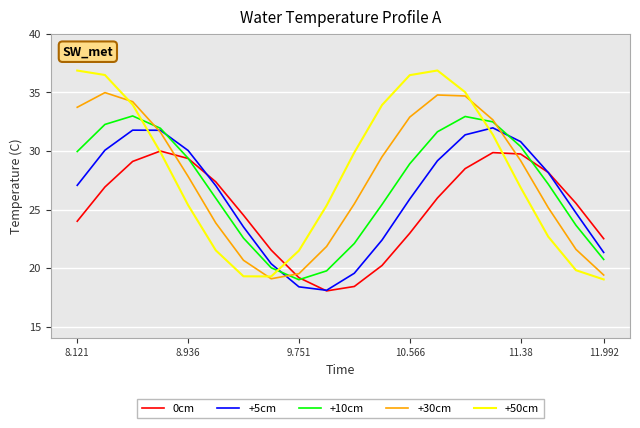

Does the chart have visible grid lines?

Yes